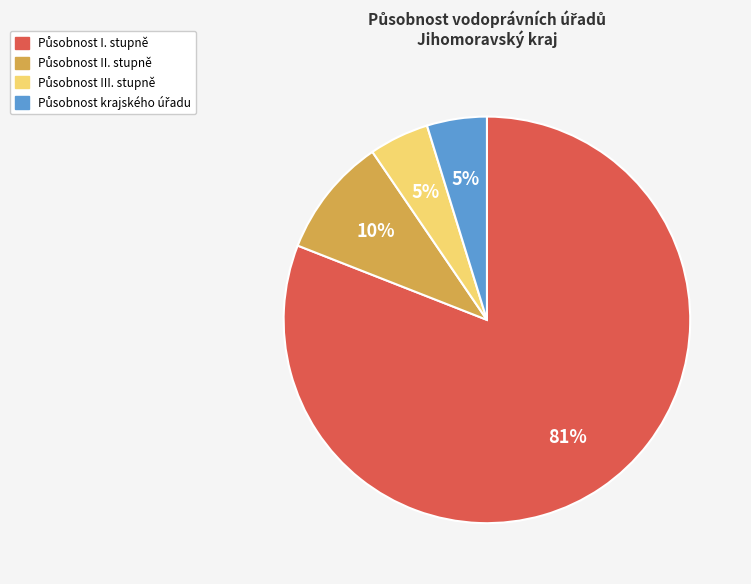

Is there any slice that represents more than half of the pie?

Yes